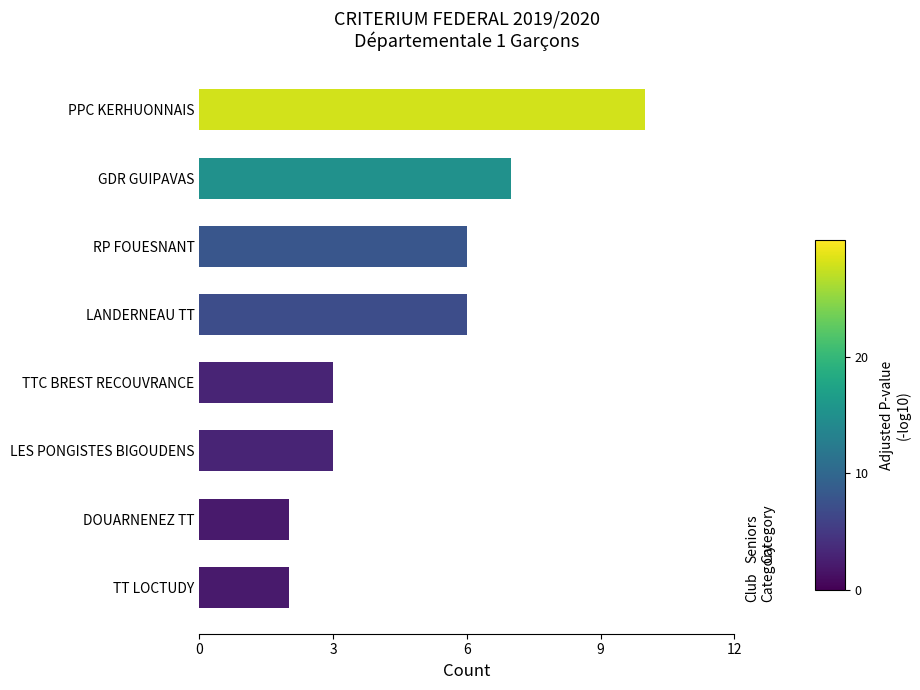

What is the difference between the second highest and second lowest values?

5